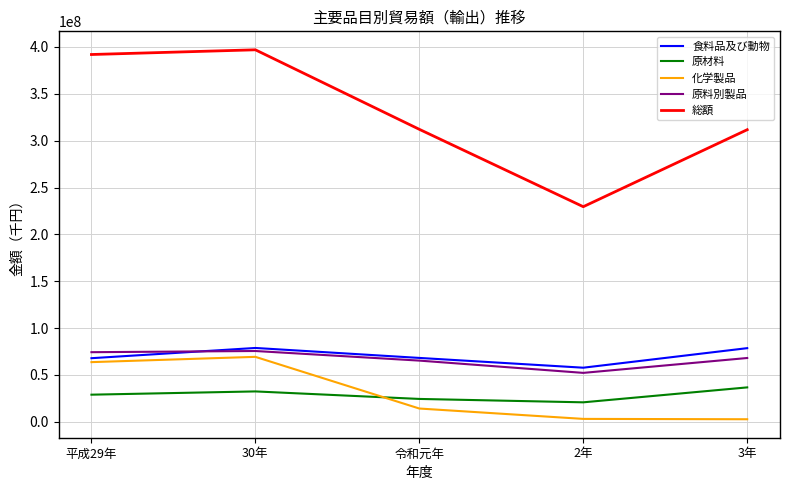

What position from the left is 30年?

2